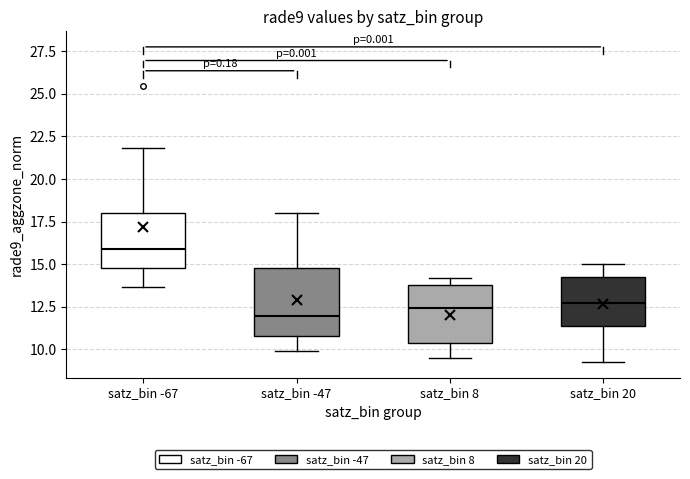

Where is the lower edge of the box for satz_bin -67 on the y-axis? The values are not printed on the chart, so give them approximately, as read against the axis.

15.0